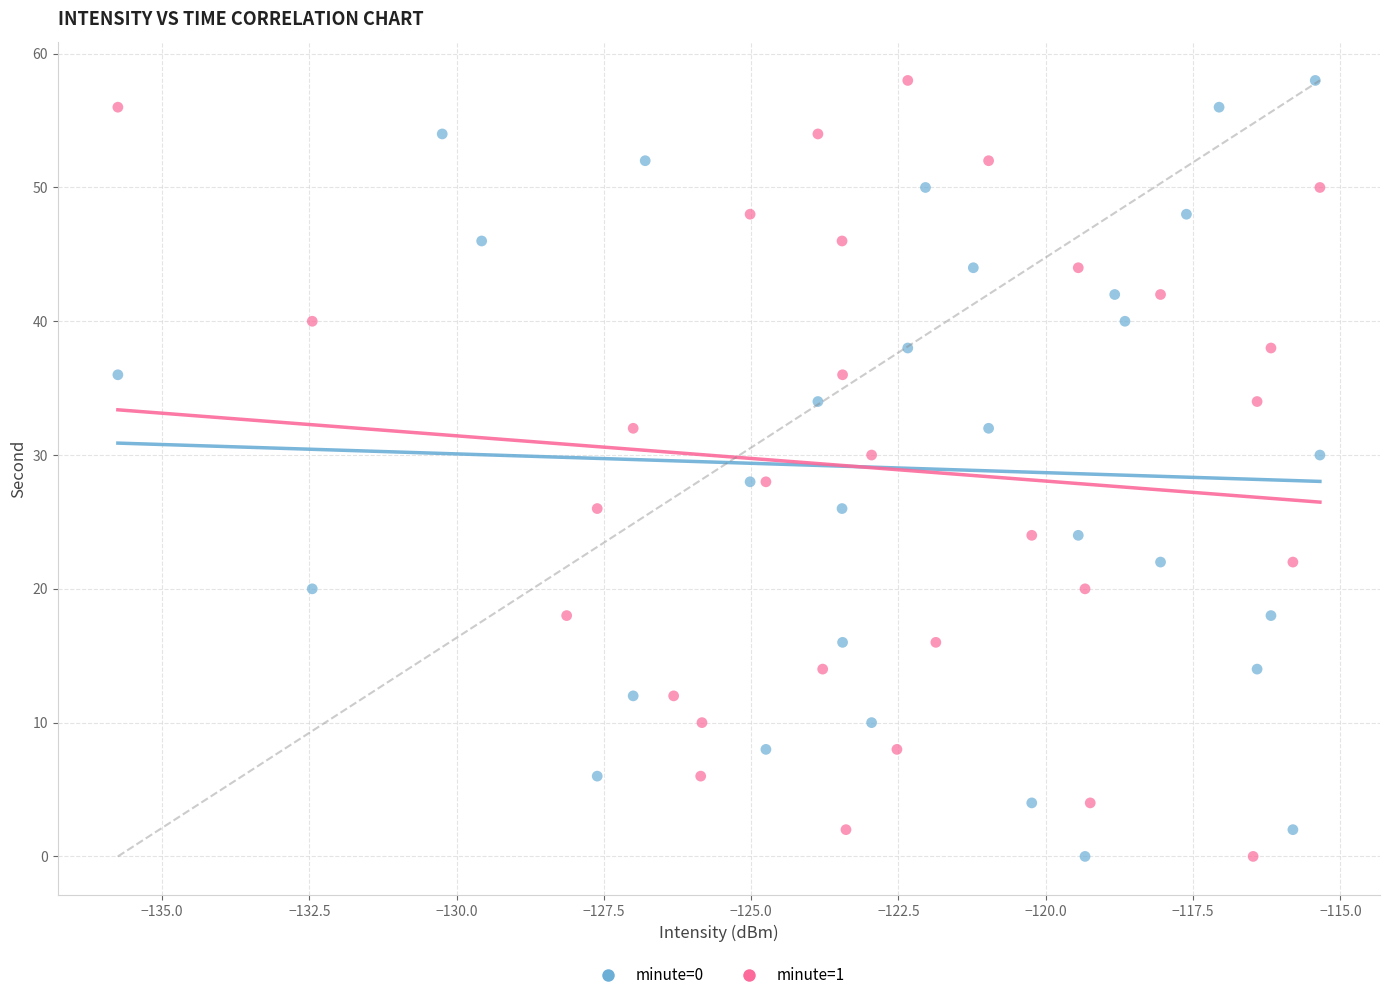

What are all the series names shown in the legend?

minute=0, minute=1